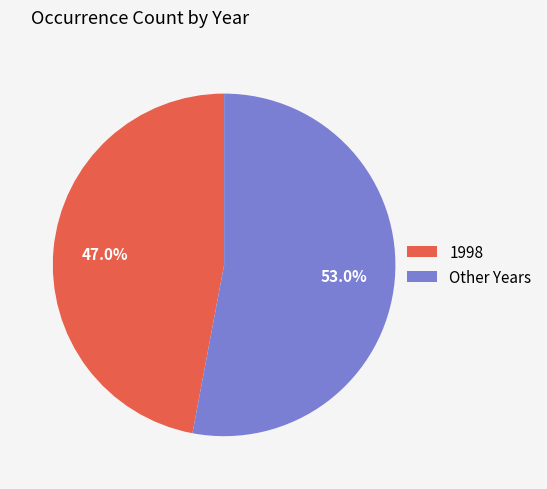

Rank the categories by value from highest to lowest.

Other Years, 1998